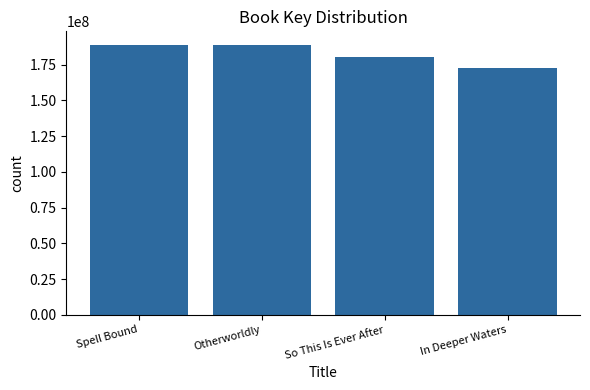

What is the average value?

182615776